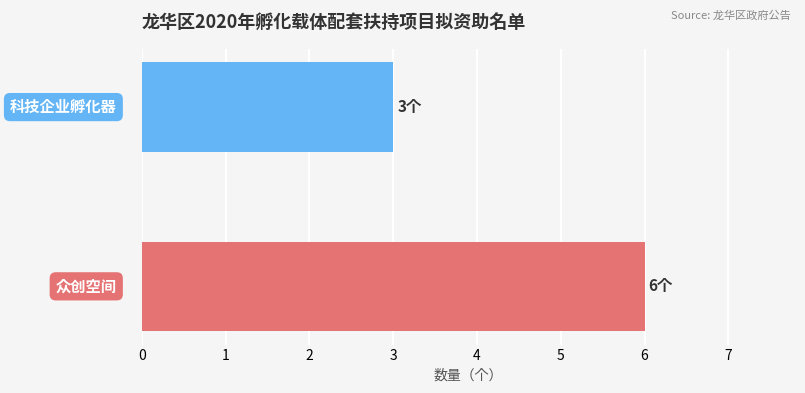

What is the sum of all values?

9